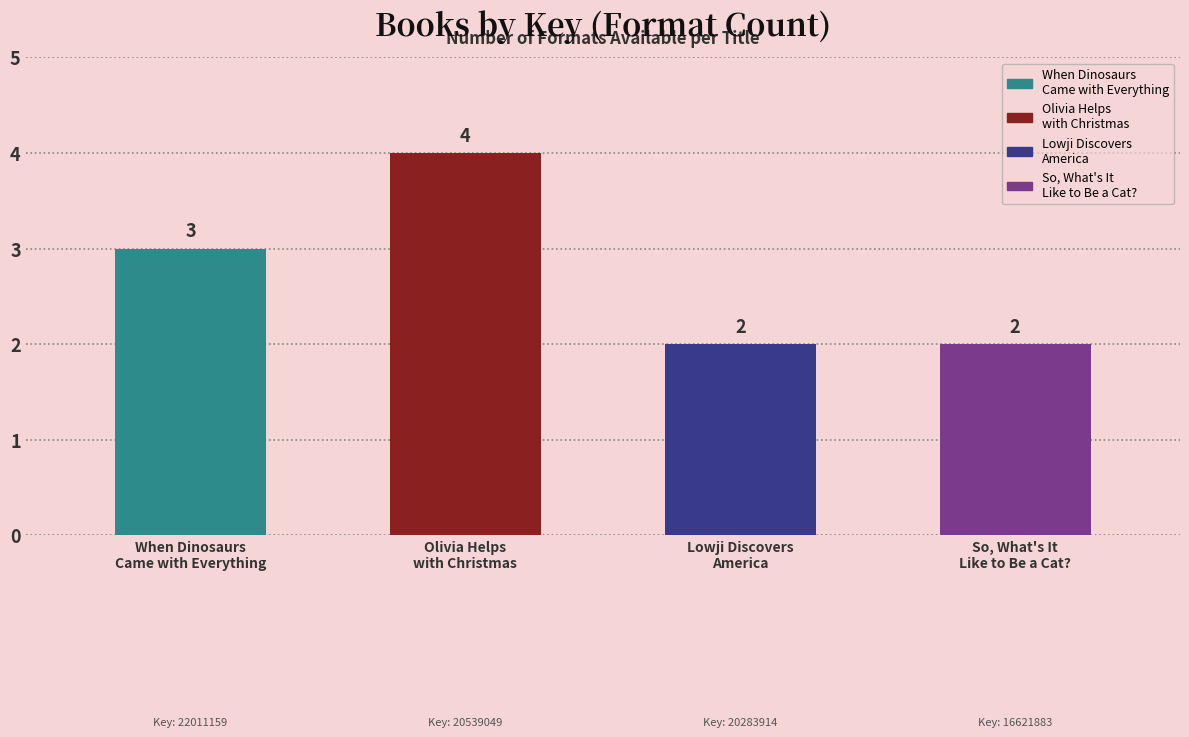

The value at When Dinosaurs
Came with Everything is 3. True or false?

True